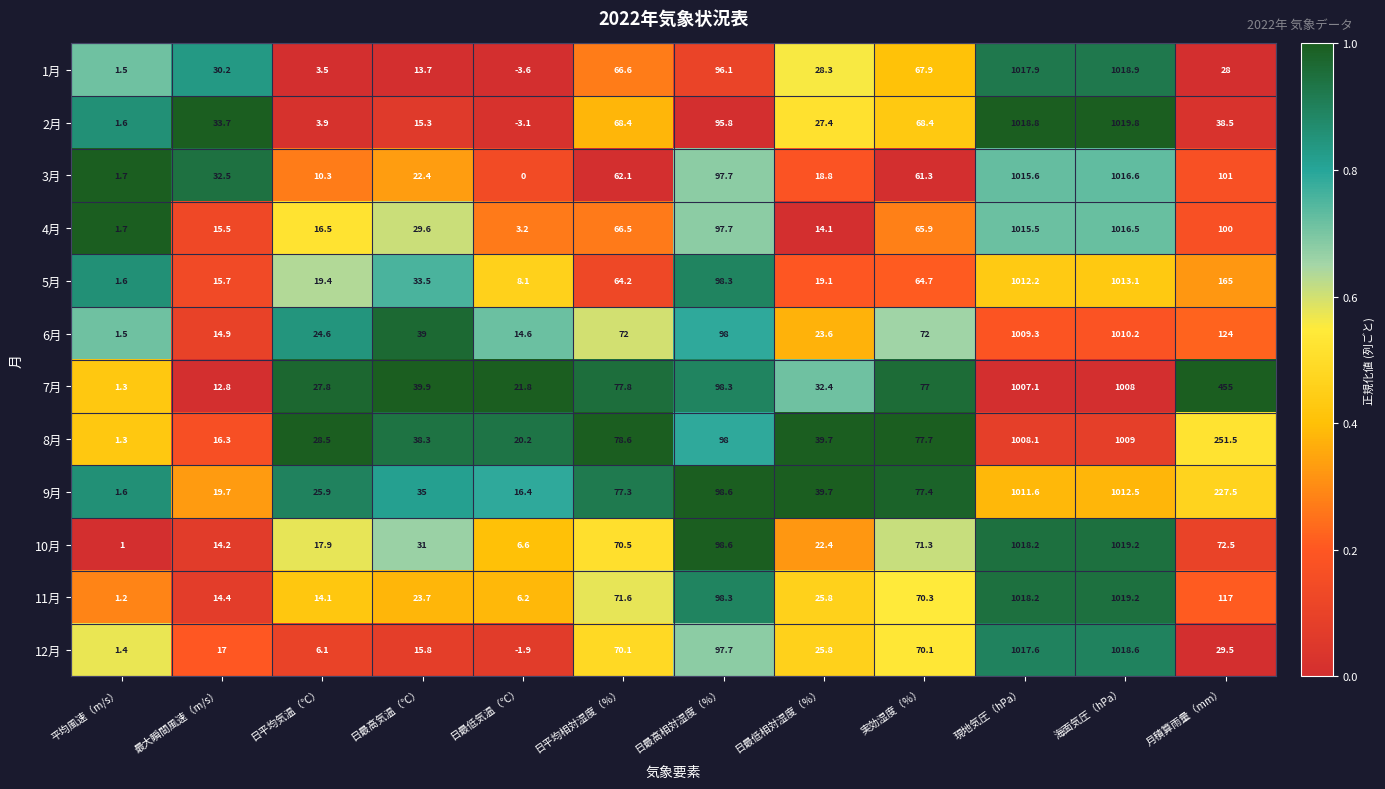

What is the lowest value of the 11月 series?

1.2